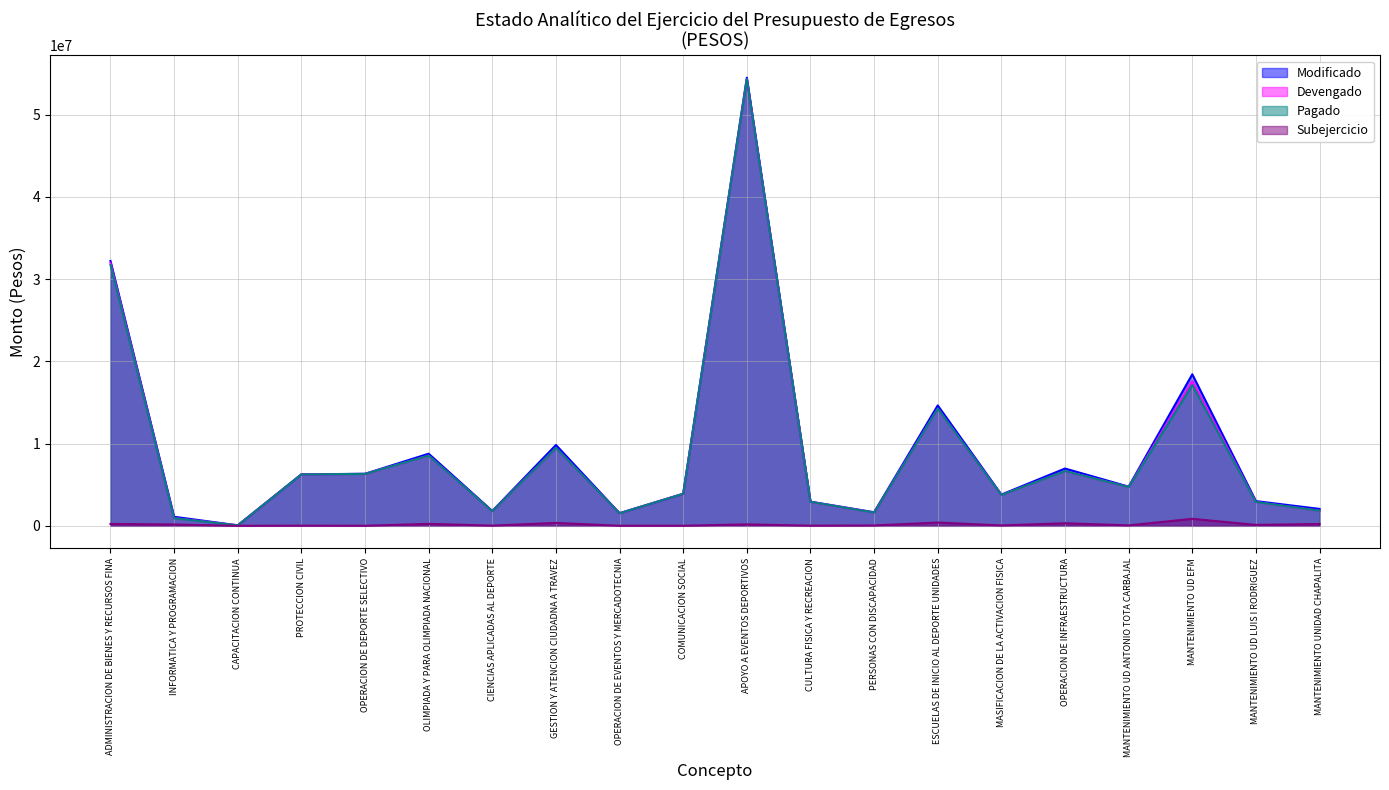

The value of Subejercicio at ADMINISTRACION DE BIENES Y RECURSOS FINA is 77047.9. True or false?

False